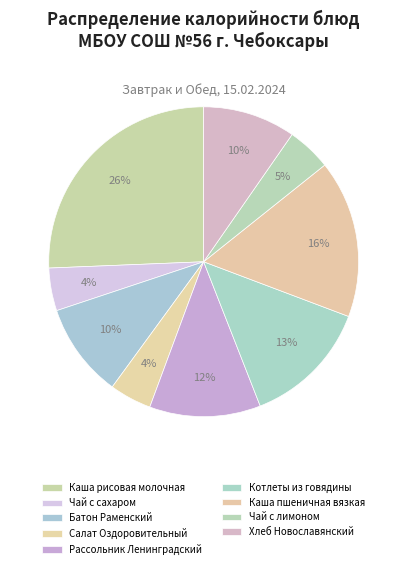

Is the sum of Салат Оздоровительный and Батон Раменский greater than half?

No